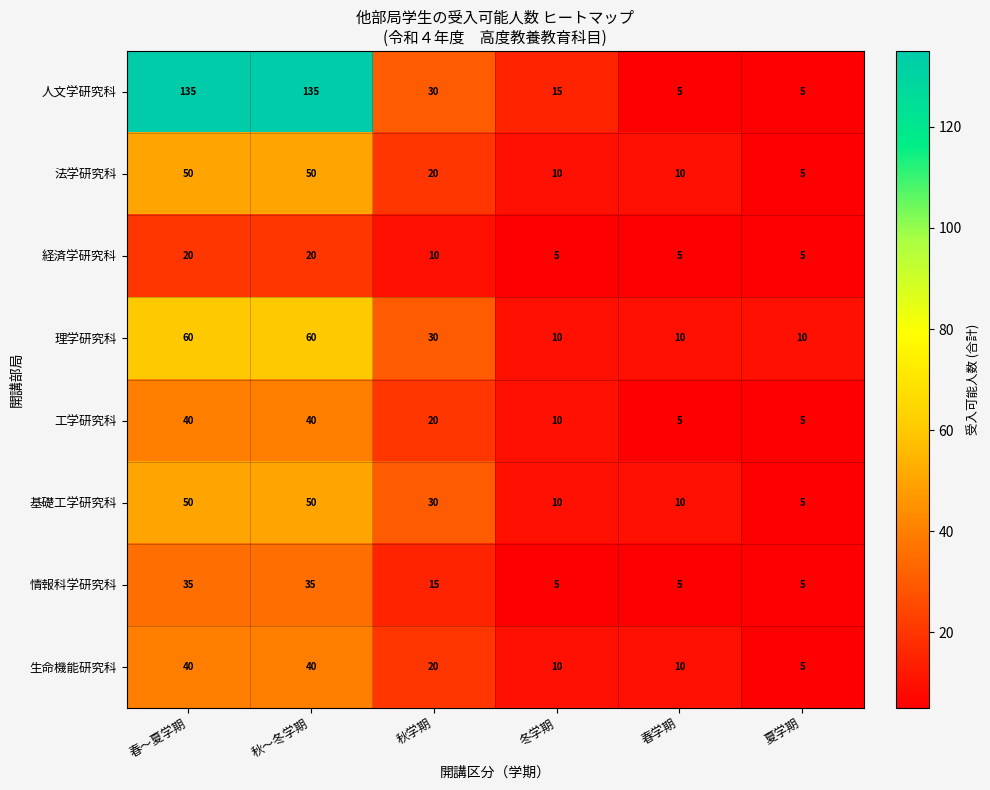

What is the sum of the 理学研究科 values at 秋～冬学期 and 春～夏学期?

120